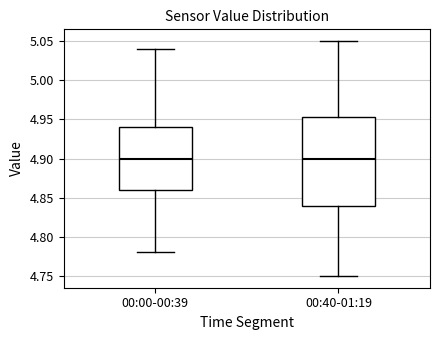

Comparing the boxes themselves (not the whiskers), which one is the tallest?

00:40-01:19